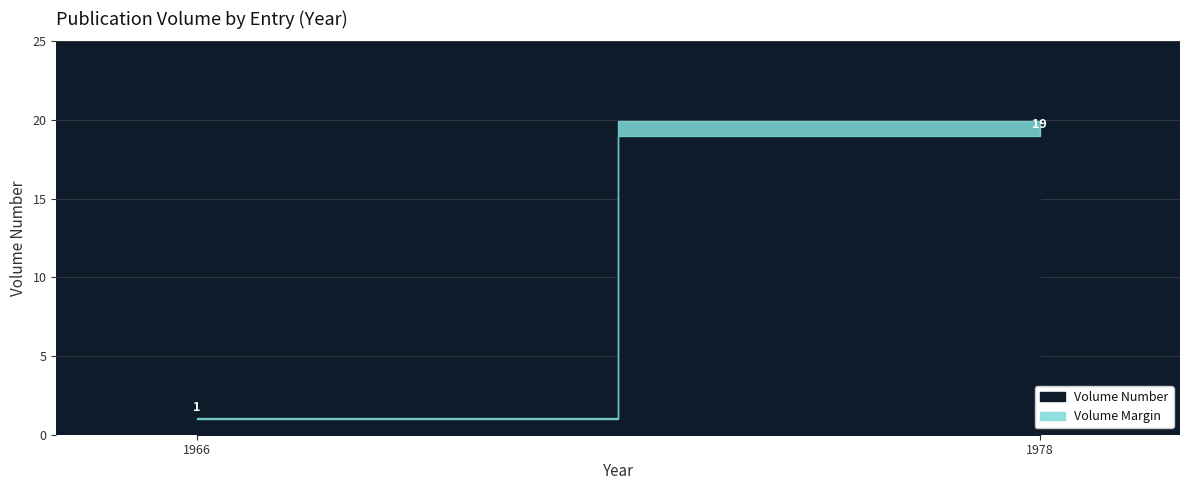

Between Sauren1978NYPL and Sollberger1966TCS1, which is larger?

Sauren1978NYPL